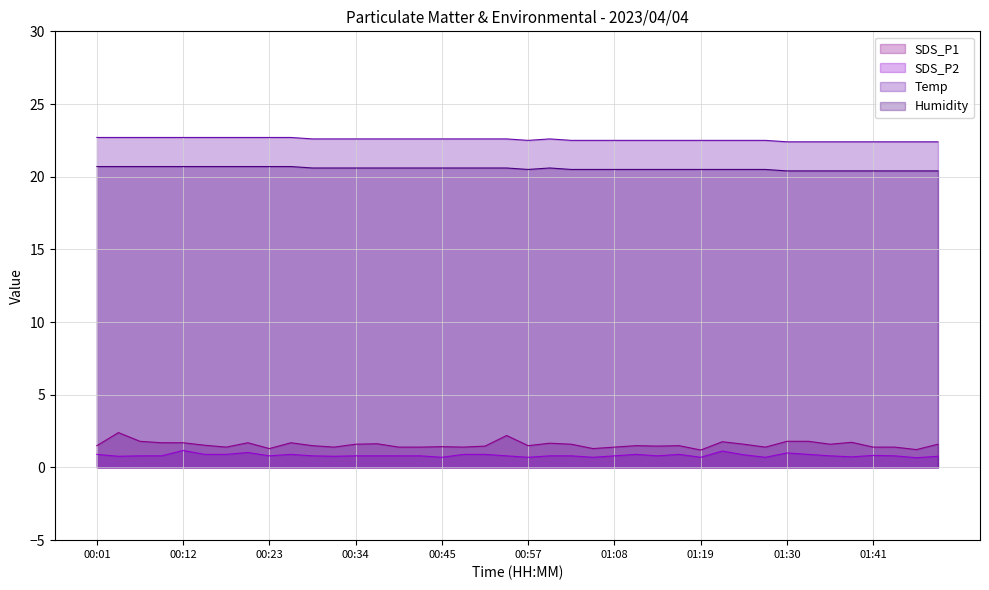

How many series are shown in this chart?

4